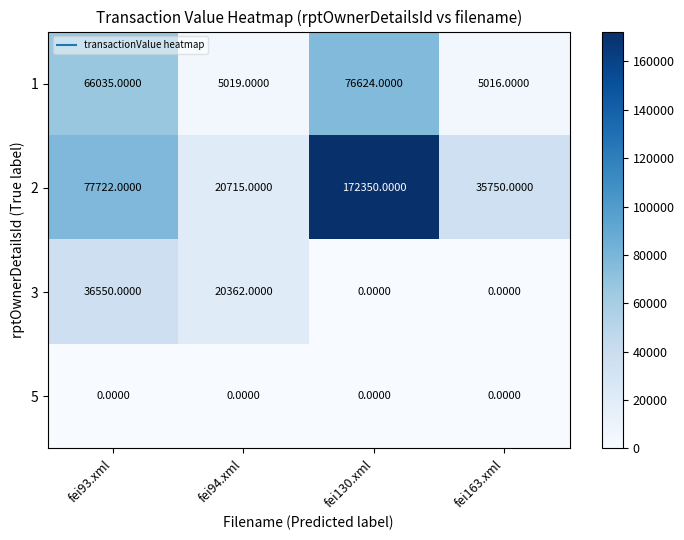

What is the difference between the 3 values at fei163.xml and fei94.xml?

20362